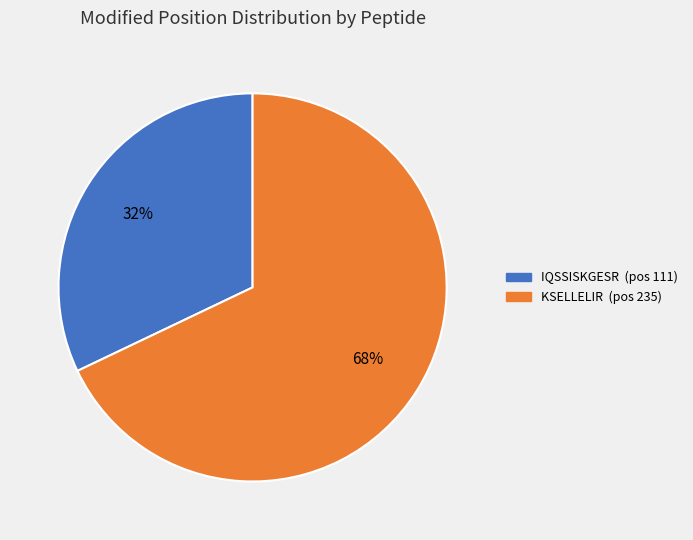

Is KSELLELIR the majority of the pie?

Yes